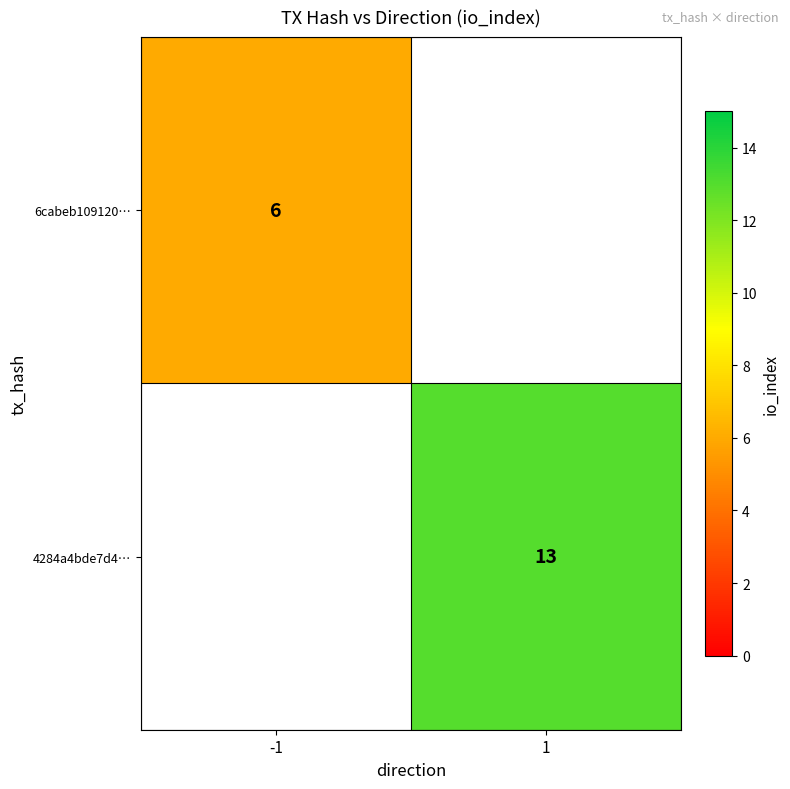

The value of 4284a4bde7d4… at 1 is 20. True or false?

False